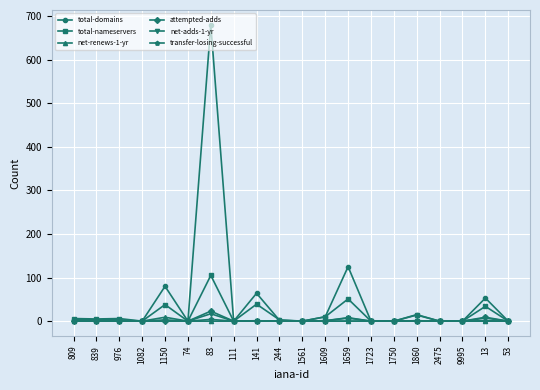

True or false: total-nameservers has more than 0 points higher than both neighbors.

True